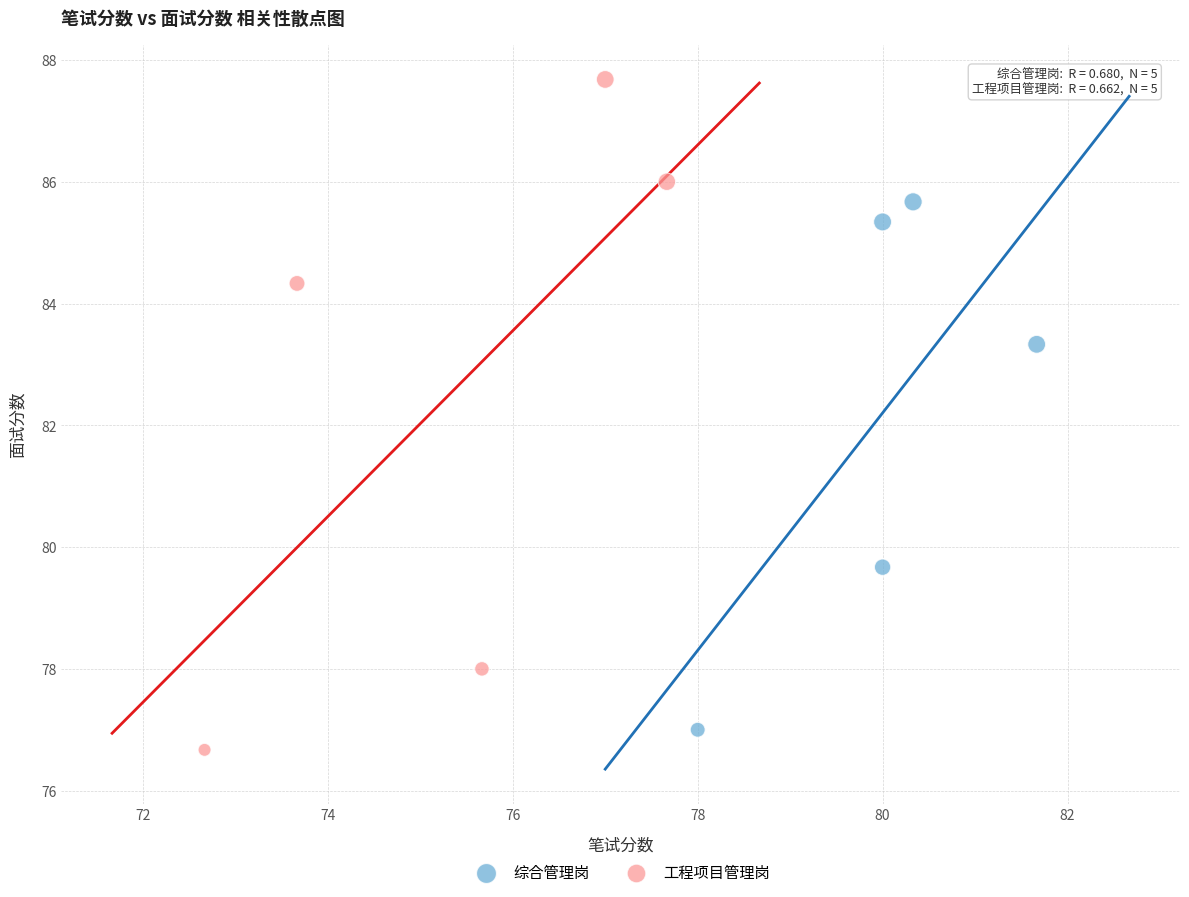

Which series reaches the maximum Y coordinate?

工程项目管理岗